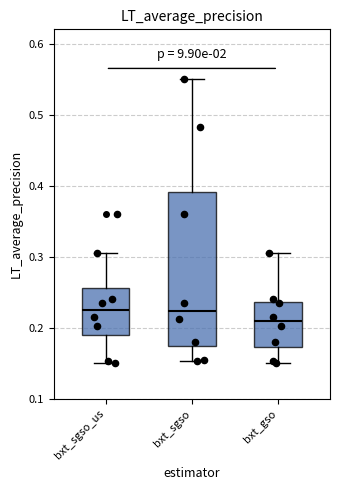

Which box is the tallest, from its lower edge to its upper edge?

bxt_sgso